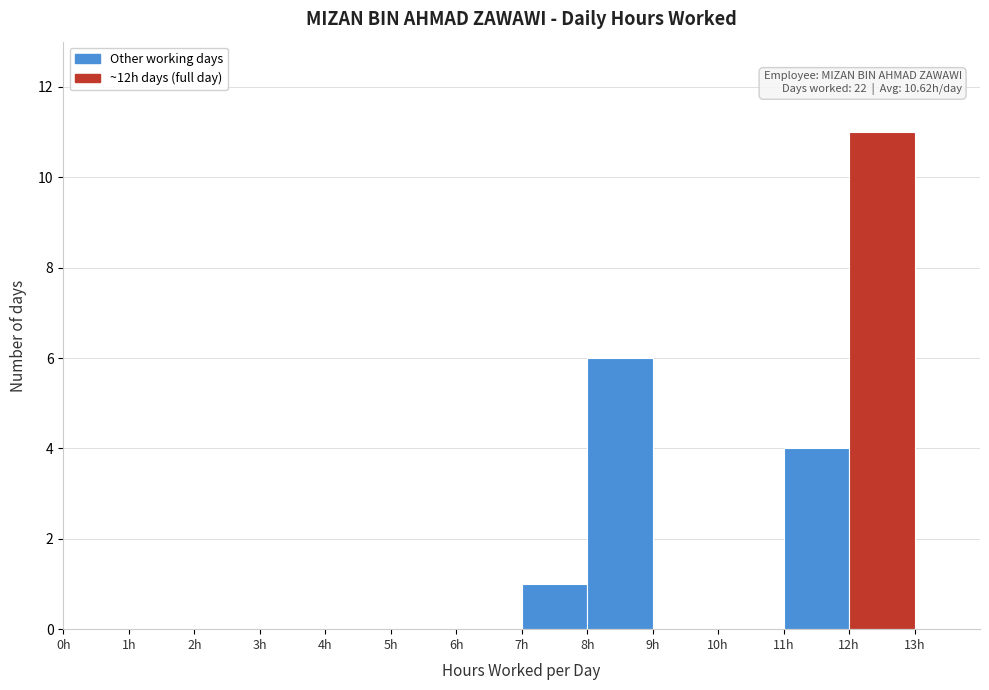

Over which range of the x-axis is the bar tallest?

12 to 13